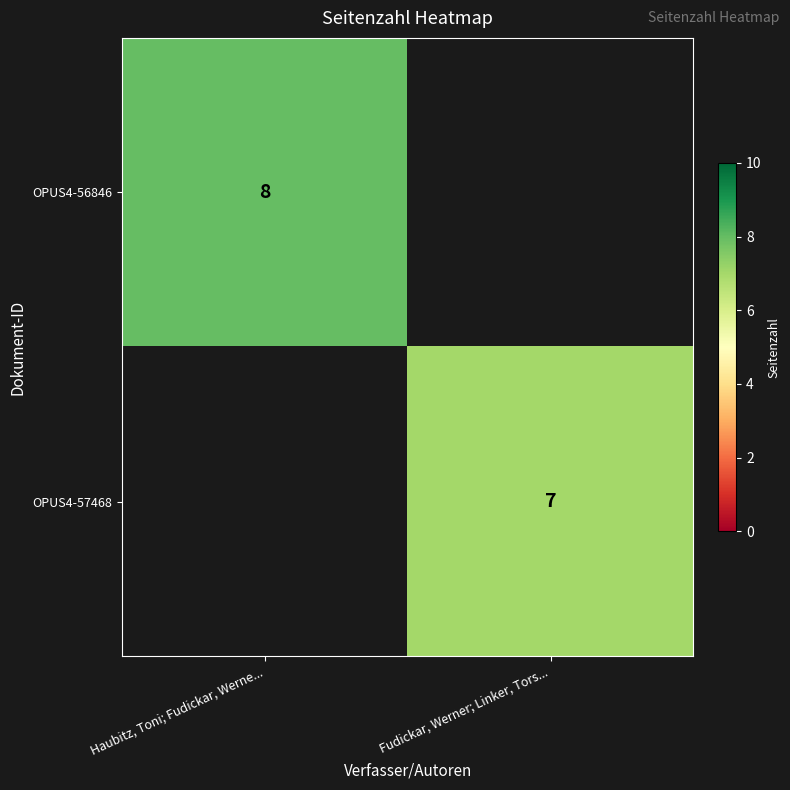

Is it true that OPUS4-56846 equals 8 at Haubitz, Toni; Fudickar, Werne...?

True